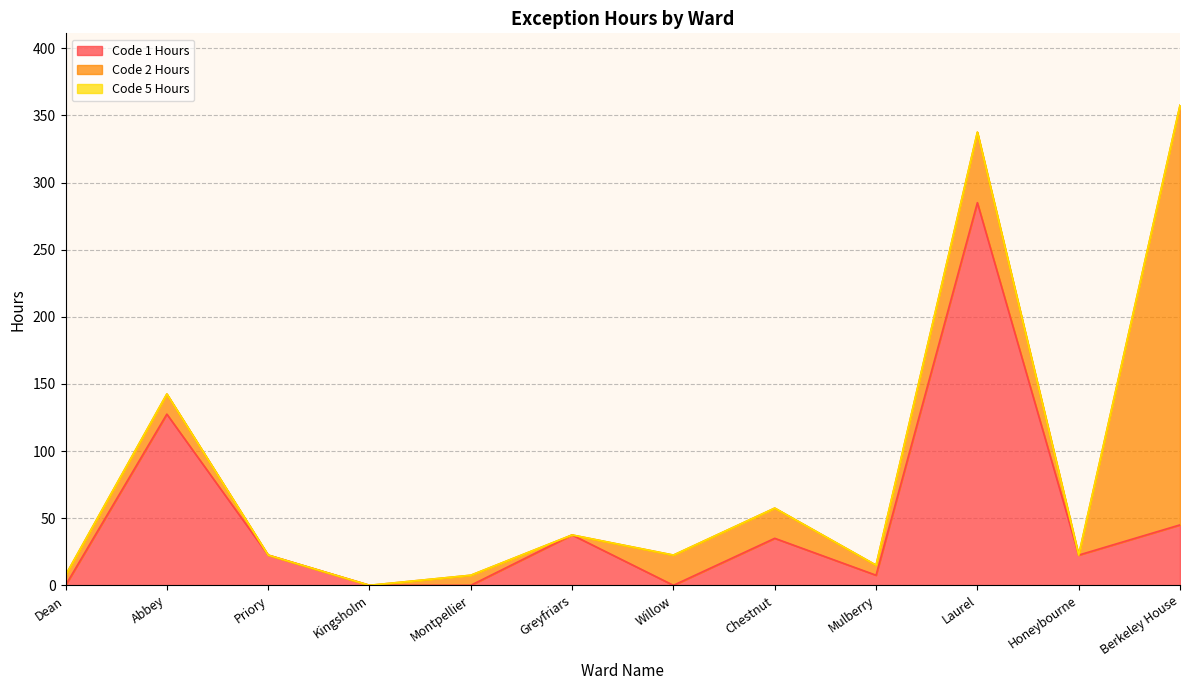

Reading left to right, extract all data points from this chart.

Code 1 Hours: Dean=0.0	Abbey=127.5	Priory=22.5	Kingsholm=0.0	Montpellier=0.0	Greyfriars=37.5	Willow=0.0	Chestnut=35.0	Mulberry=7.5	Laurel=285.0	Honeybourne=22.5	Berkeley House=45.0
Code 2 Hours: Dean=7.5	Abbey=15.0	Priory=0.0	Kingsholm=0.0	Montpellier=7.5	Greyfriars=0.0	Willow=22.5	Chestnut=22.5	Mulberry=7.5	Laurel=52.5	Honeybourne=0.0	Berkeley House=312.5
Code 5 Hours: Dean=0.0	Abbey=0.0	Priory=0.0	Kingsholm=0.0	Montpellier=0.0	Greyfriars=0.0	Willow=0.0	Chestnut=0.0	Mulberry=0.0	Laurel=0.0	Honeybourne=0.0	Berkeley House=0.0